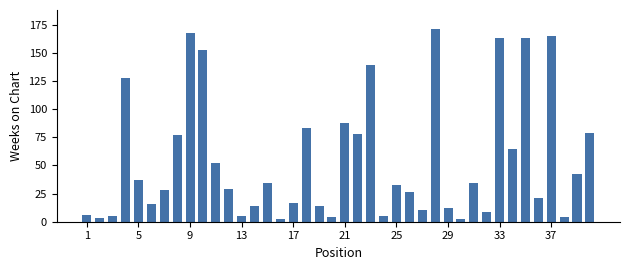

What is the difference between the maximum and second lowest values?

169